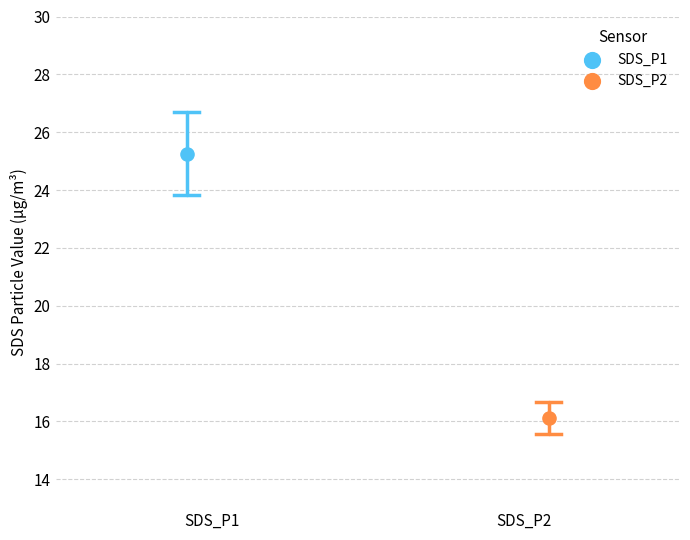

What are all the series names shown in the legend?

SDS_P1, SDS_P2